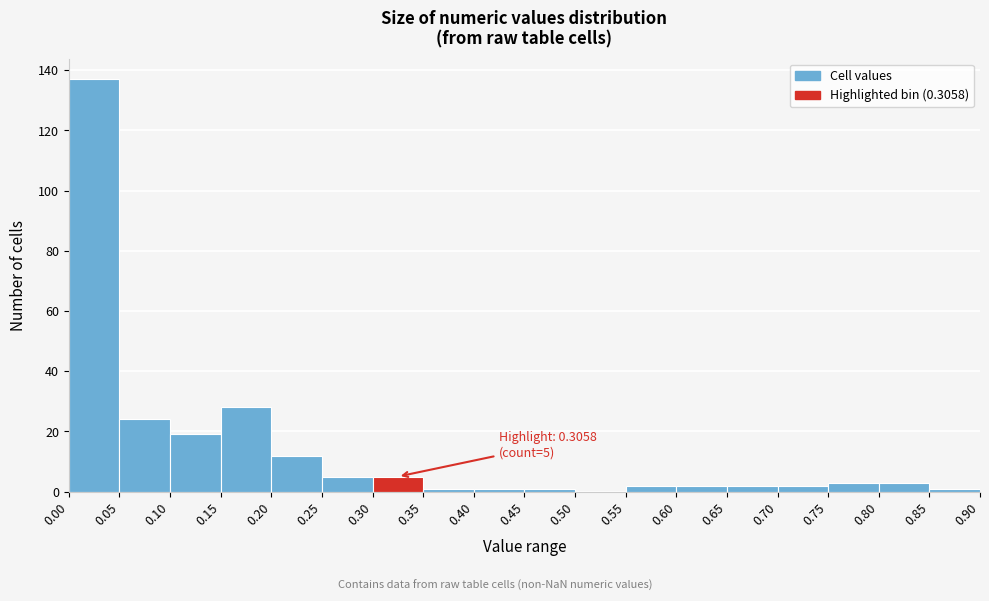

Which range on the x-axis has the tallest bar?

0.00 to 0.05